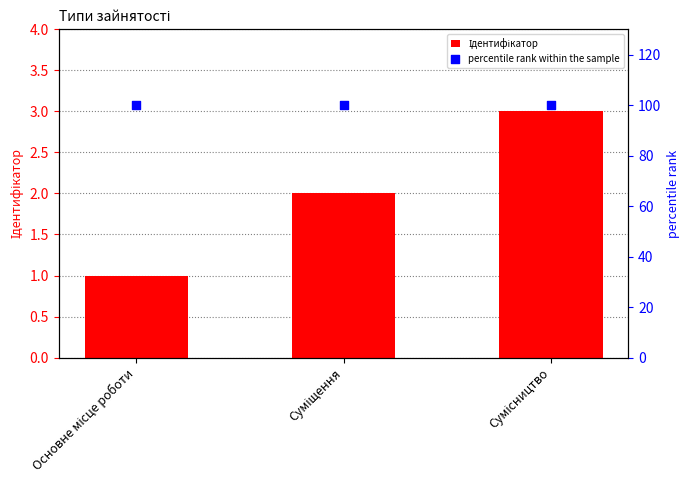

At which category is the sum across all series the highest?

Сумісництво